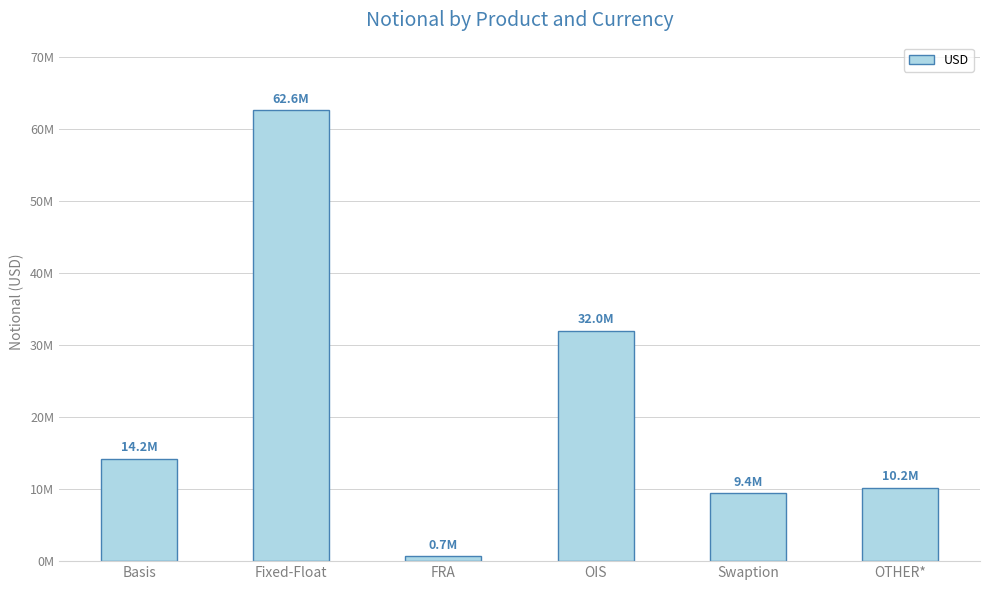

True or false: the data shows 62611686 at Fixed-Float.

True